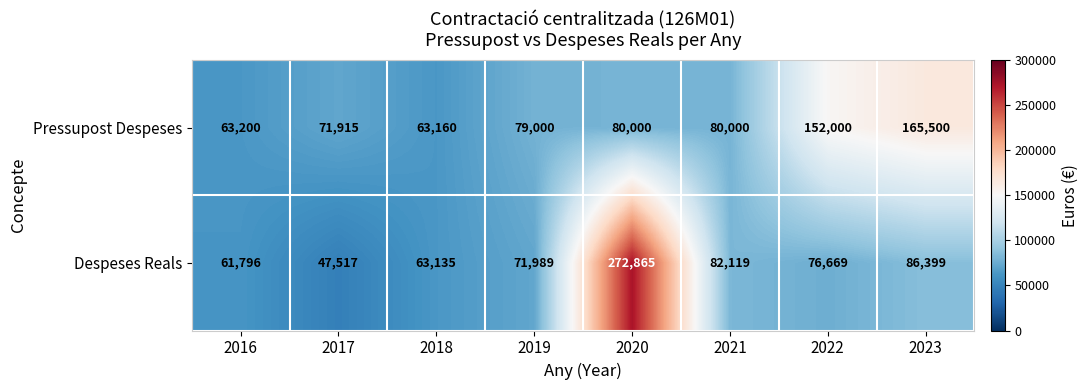

What is the approximate value of Pressupost Despeses at 2019, to the nearest 10?

79000